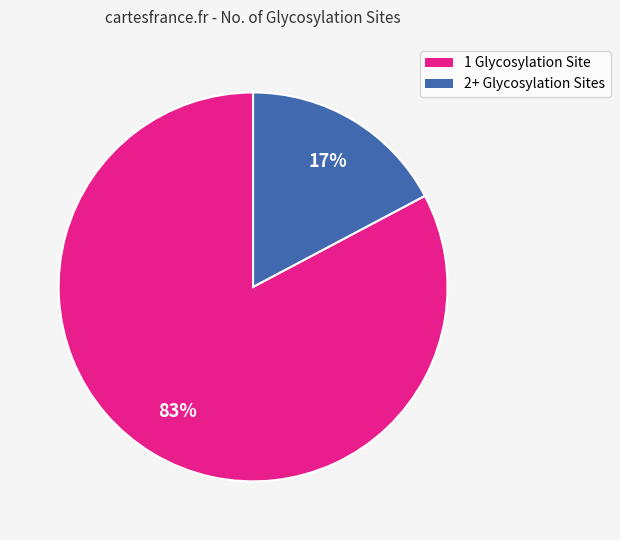

To the nearest percent, what is the average slice percentage?

50%